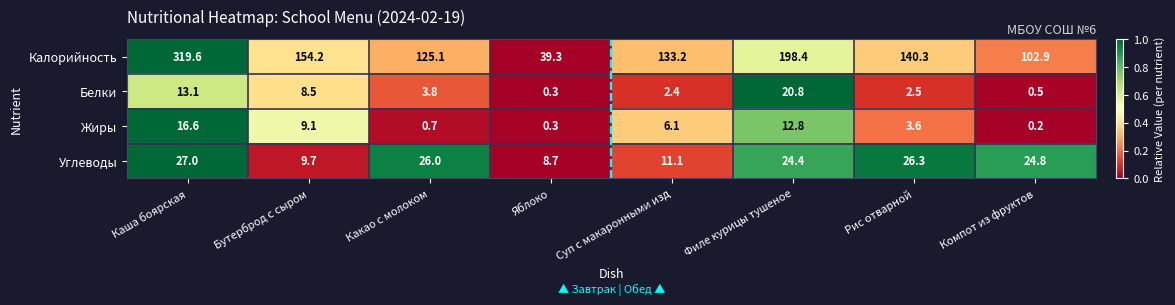

At how many categories does at least one series exceed 152?

3